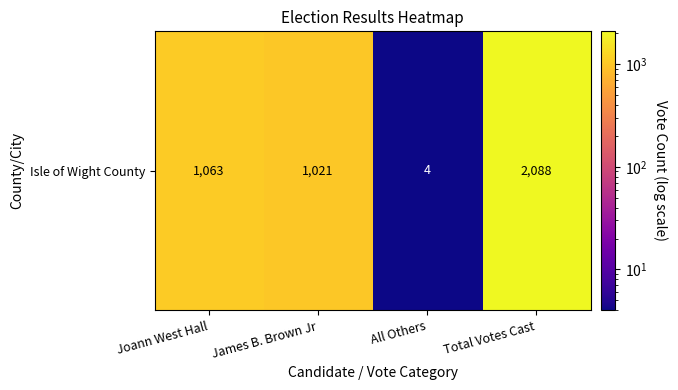

Reading right to left, extract all data points from this chart.

Total Votes Cast=2088	All Others=4	James B. Brown Jr=1021	Joann West Hall=1063